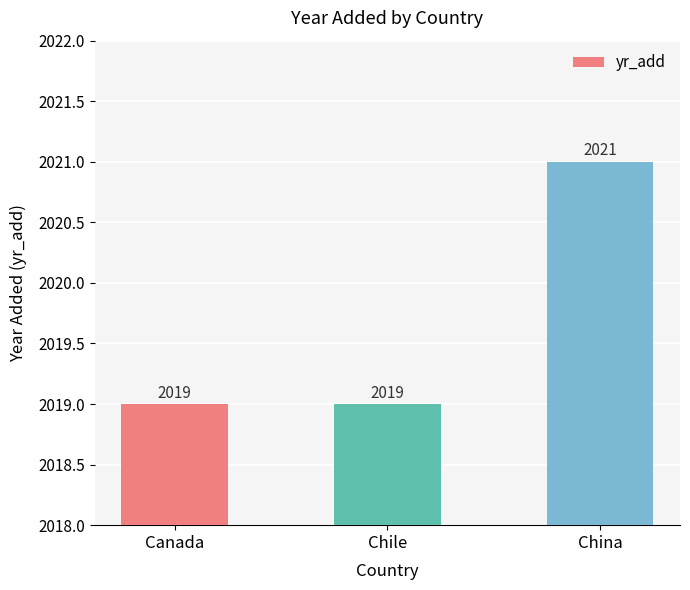

Count the values in the range 2019 to 2021.

3